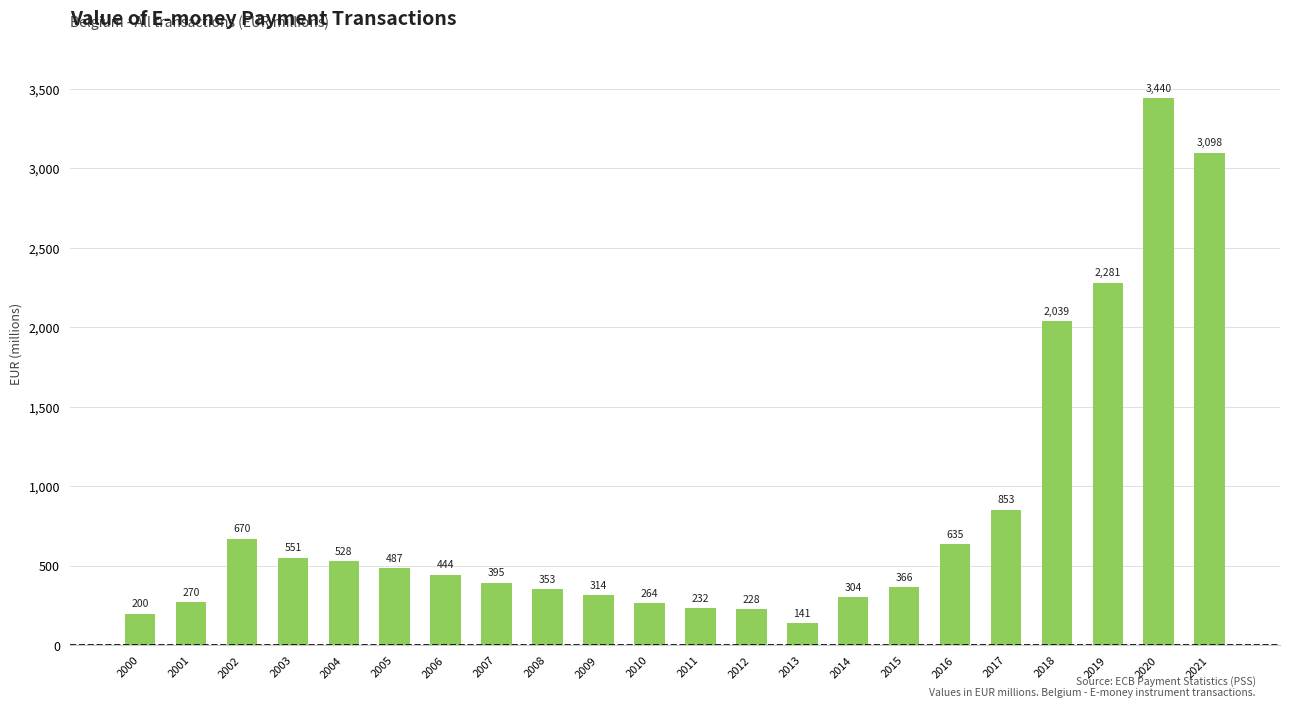

How many bars are there in total?

22